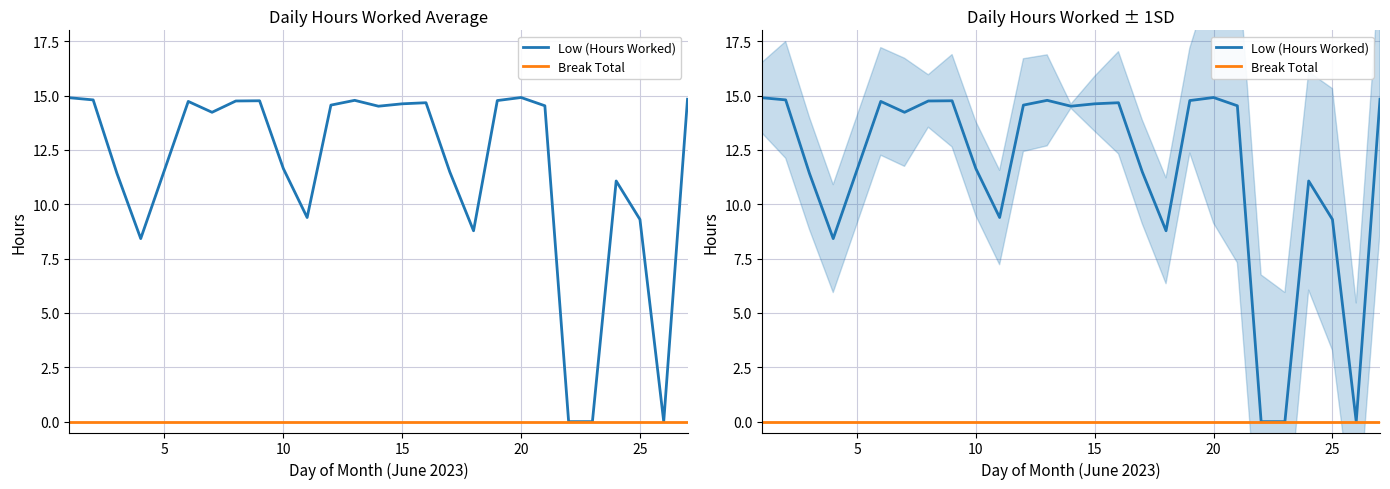

List the series in order of their overall mean, lowest first.

Break Total, Low (Hours Worked)